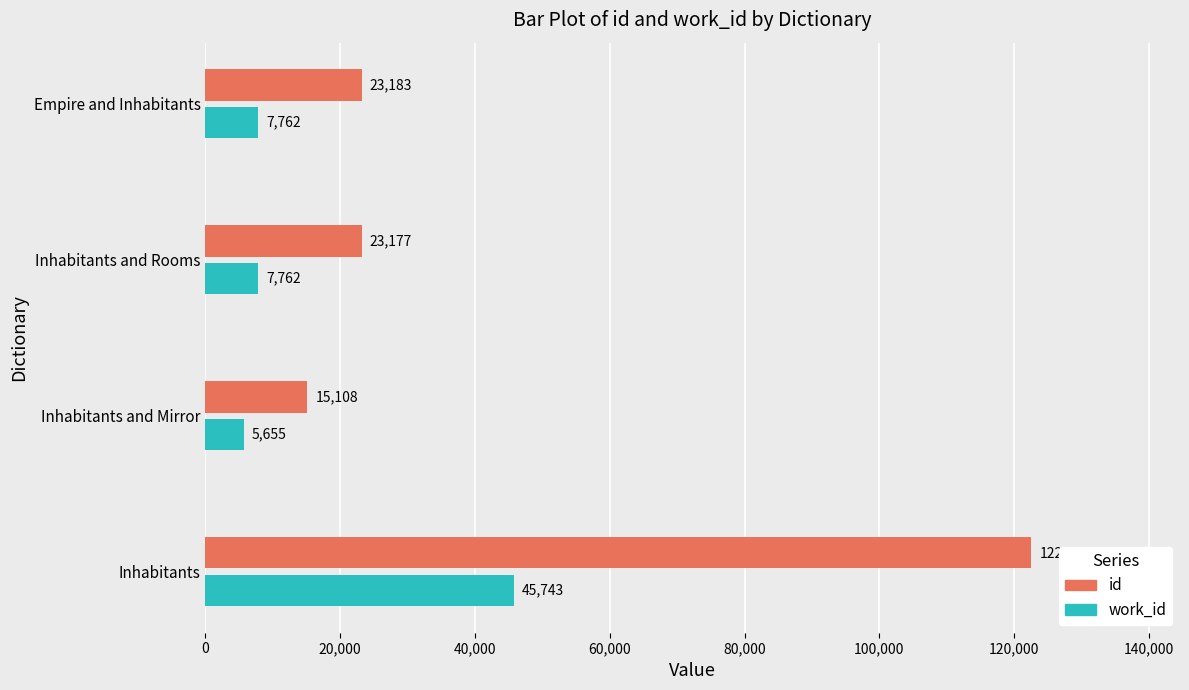

What is the spread (max minus min) of values at Inhabitants and Rooms?

15415